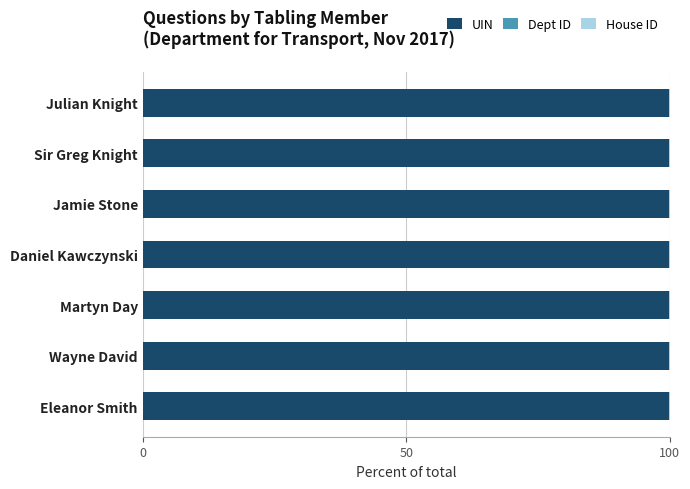

The value of UIN at Julian Knight is 100.0. True or false?

True